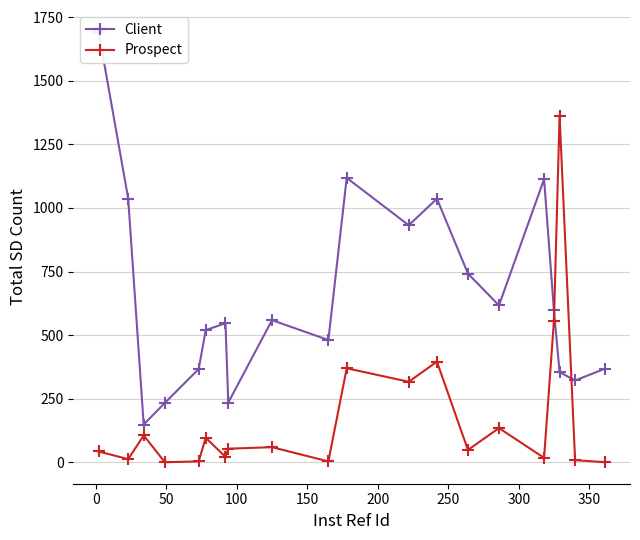

Which series has the largest total across all categories?

Client